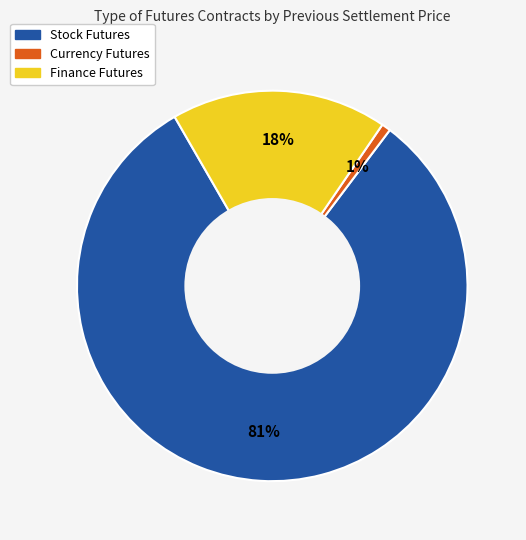

Does any single category account for the majority?

Yes